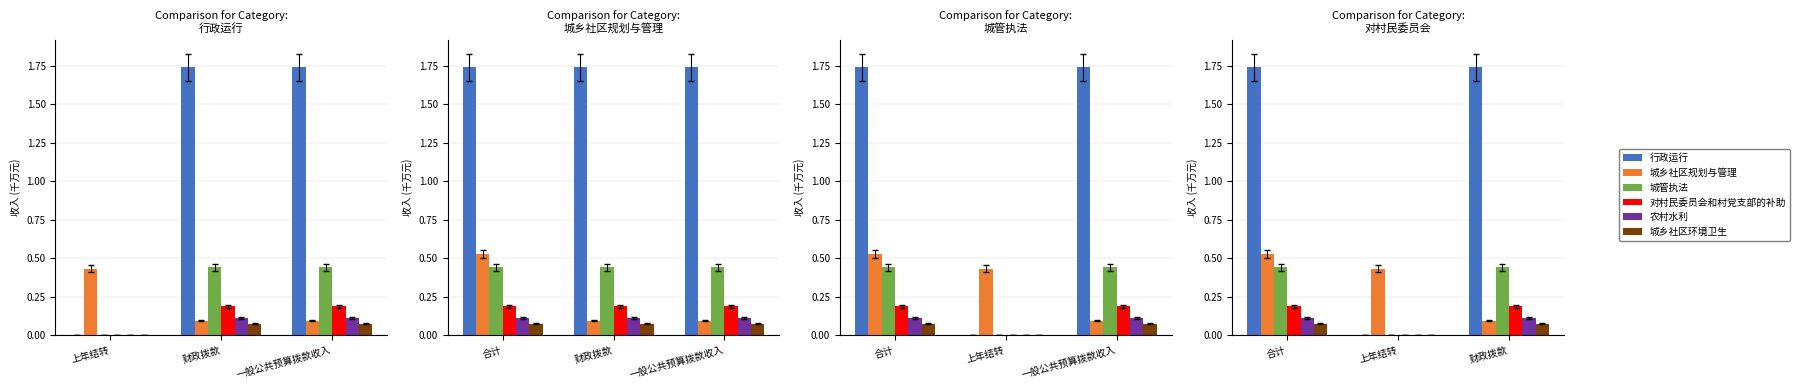

The 城乡社区规划与管理 series shows 0.1 at 财政拨款. True or false?

True